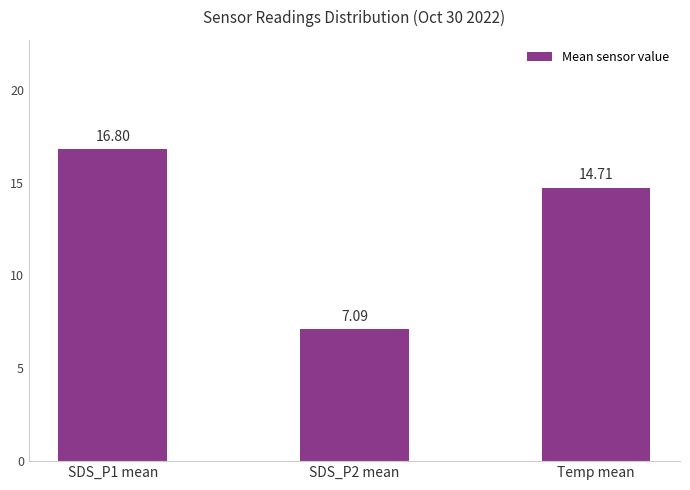

What is the sum of all values?

38.6